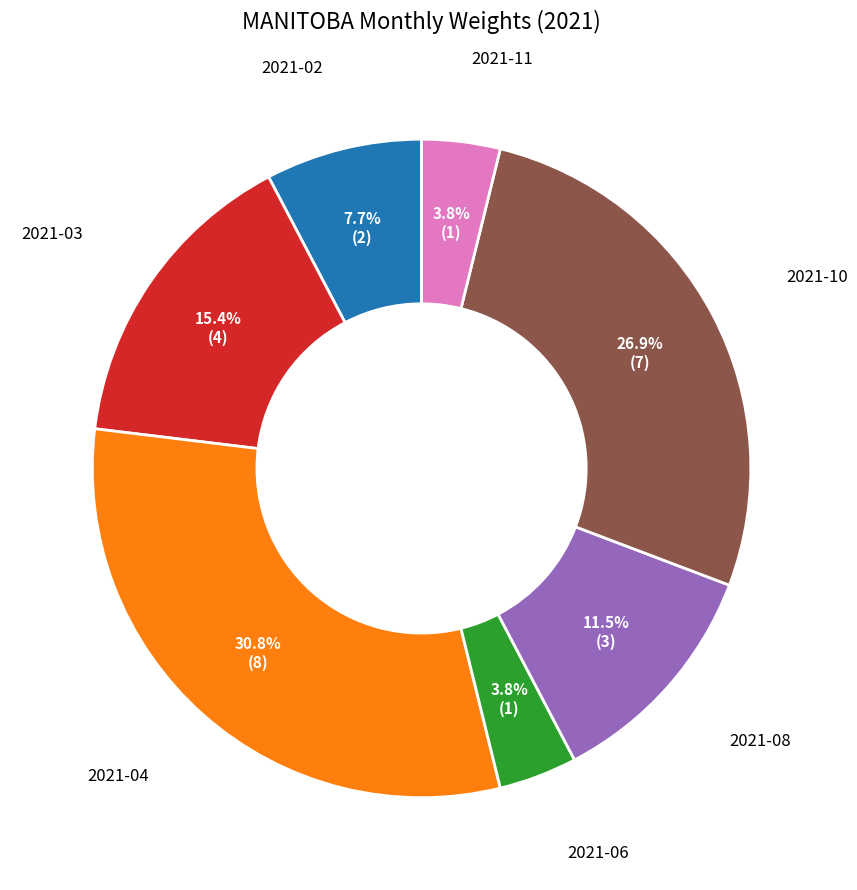

Is there a majority slice in this chart?

No